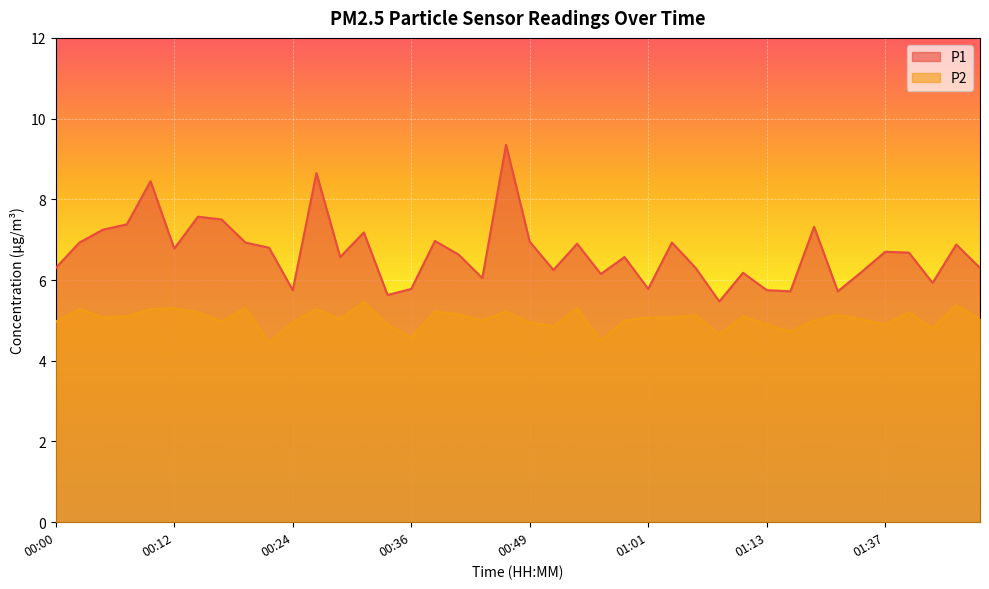

What is the spread (max minus min) of values at 00:17?

2.5